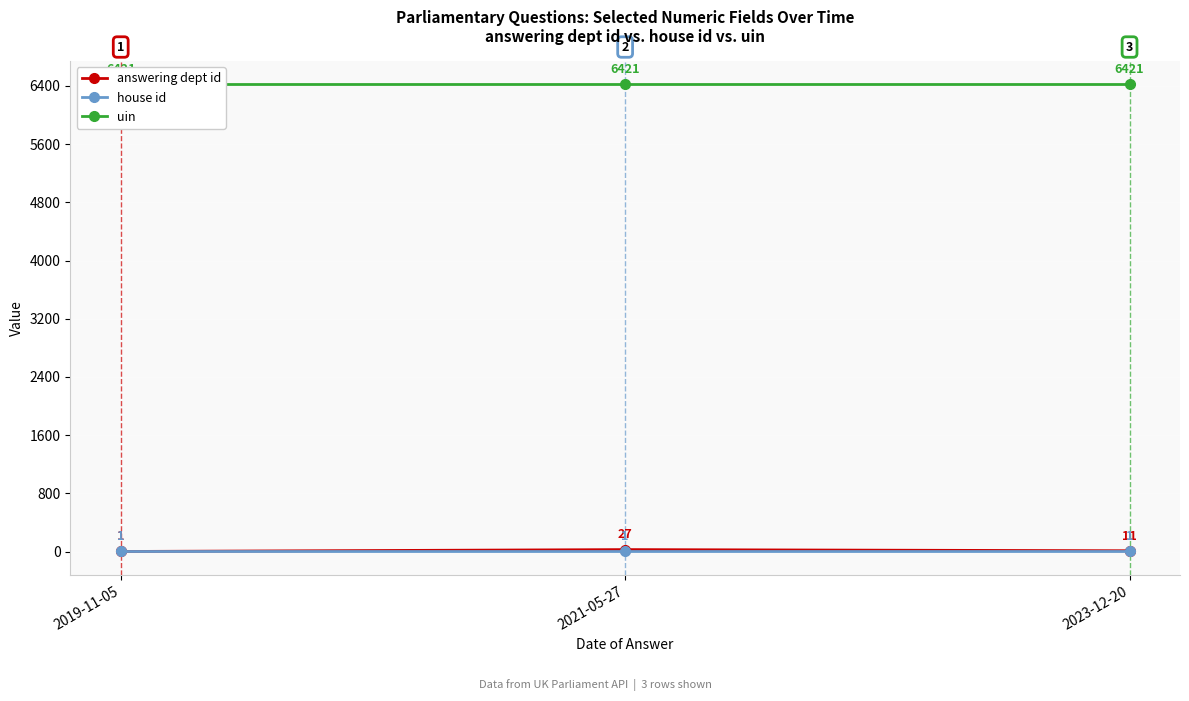

Reading left to right, what are all the values shown in this chart?

answering dept id: 2019-11-05=1	2021-05-27=27	2023-12-20=11
house id: 2019-11-05=1	2021-05-27=1	2023-12-20=1
uin: 2019-11-05=6421	2021-05-27=6421	2023-12-20=6421